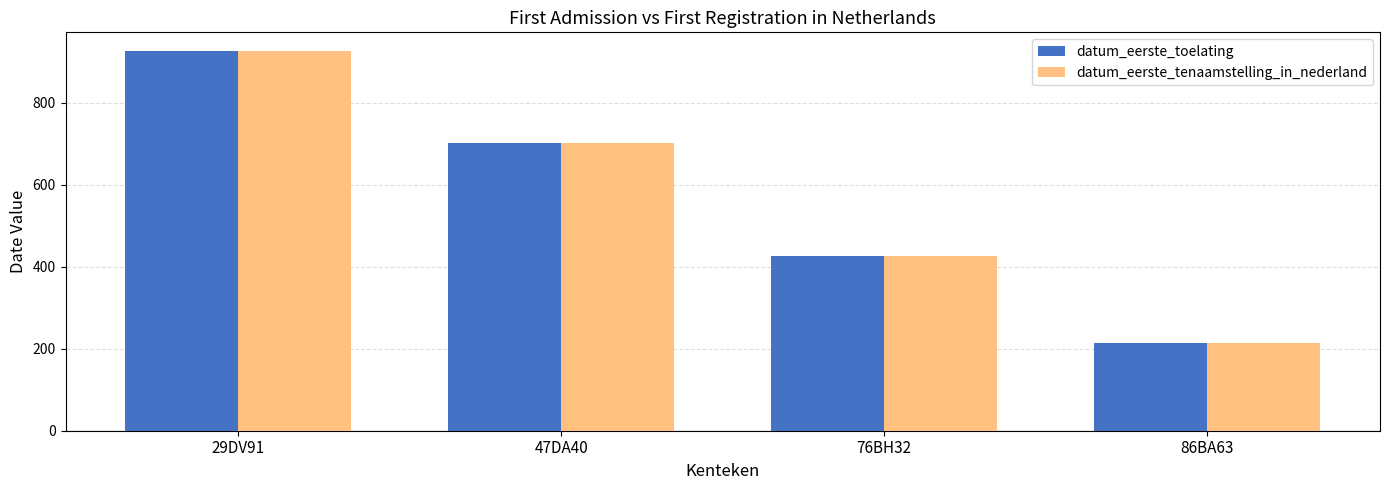

At which label is datum_eerste_tenaamstelling_in_nederland closest to 569?

47DA40